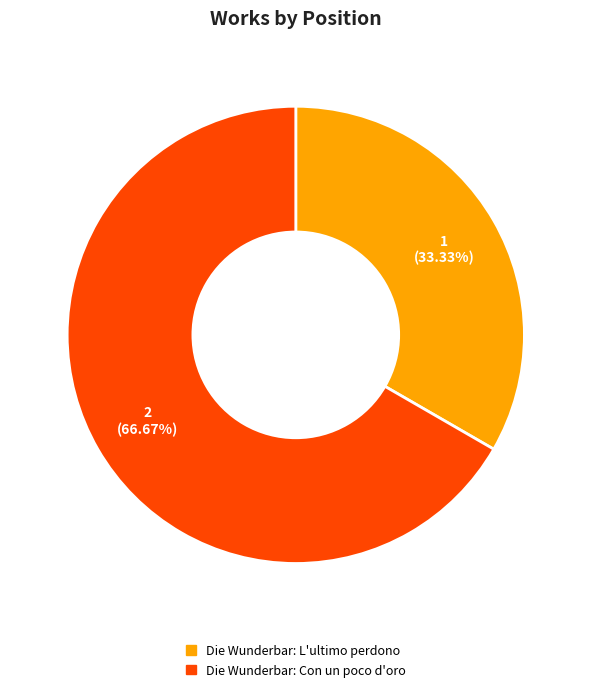

What percentage do Die Wunderbar: Con un poco d'oro and Die Wunderbar: L'ultimo perdono together represent?

100.0%